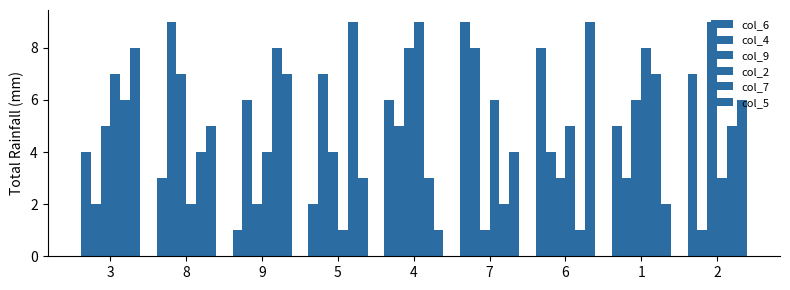

How many data points does each series have?

9